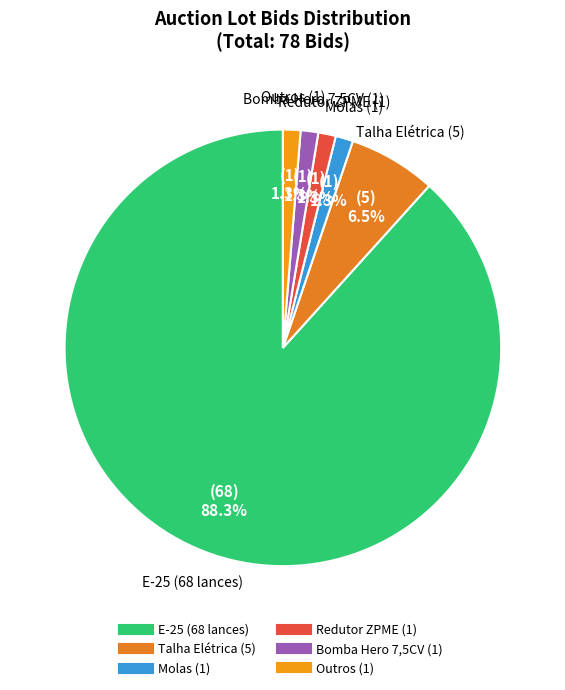

What percentage is the Bomba Hero 7,5CV (1) slice, to the nearest percent?

1%